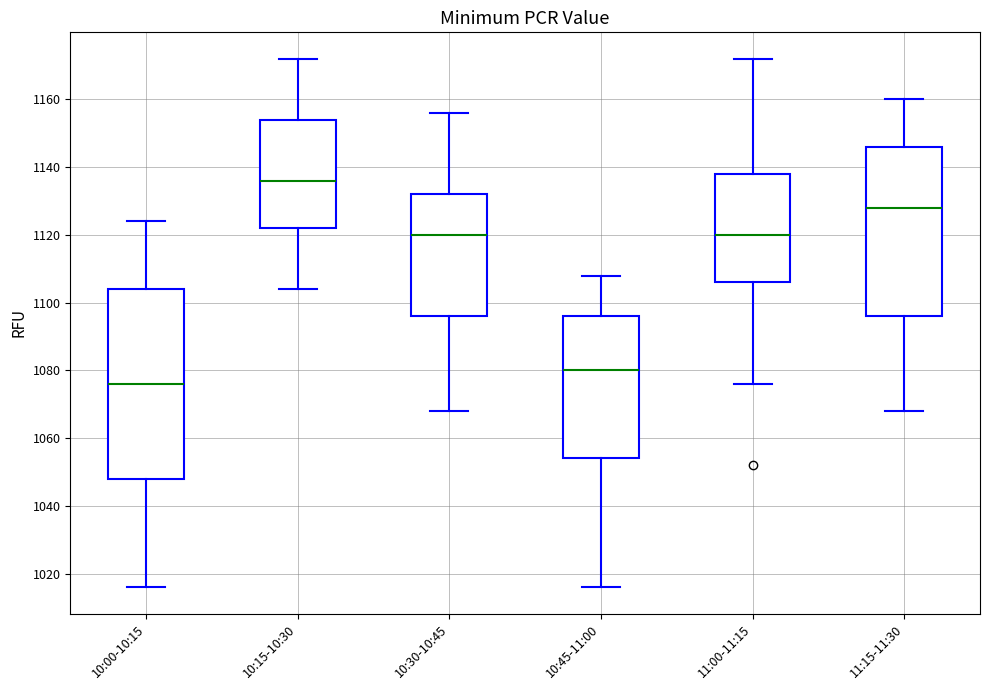

Where does the lower whisker of the box for 10:15-10:30 end on the y-axis? The values are not printed on the chart, so give them approximately, as read against the axis.

1104